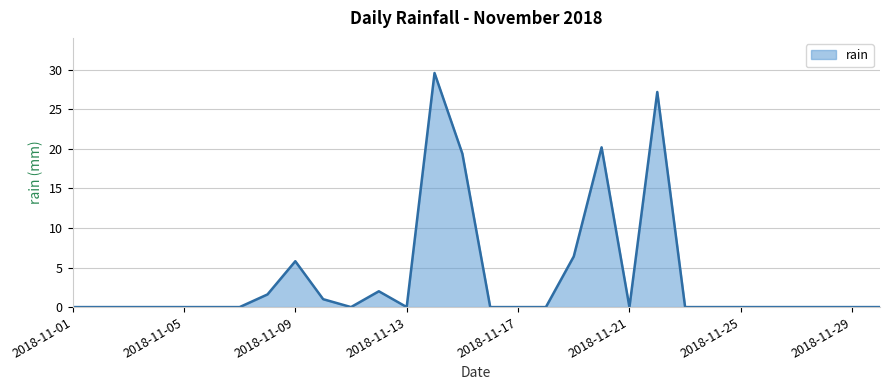

What is the greatest value displayed?

29.6